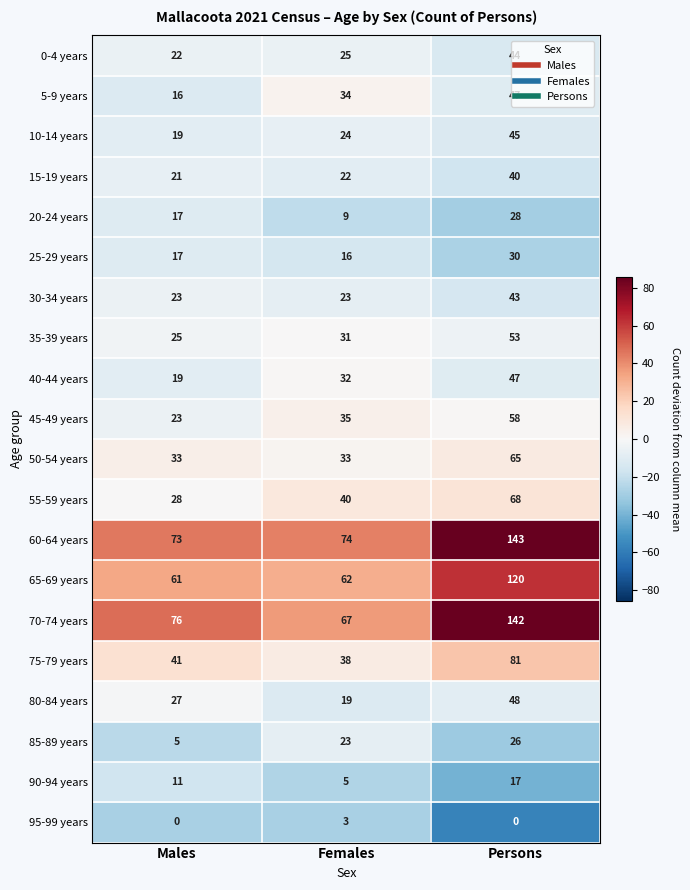

What is the difference between the highest and lowest values at Males?

76